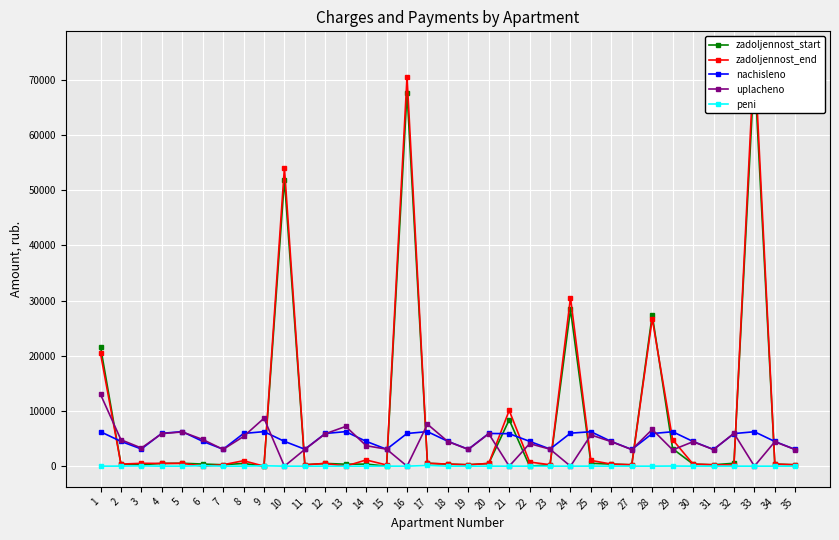

True or false: zadoljennost_end has more than 2 interior local peaks.

True